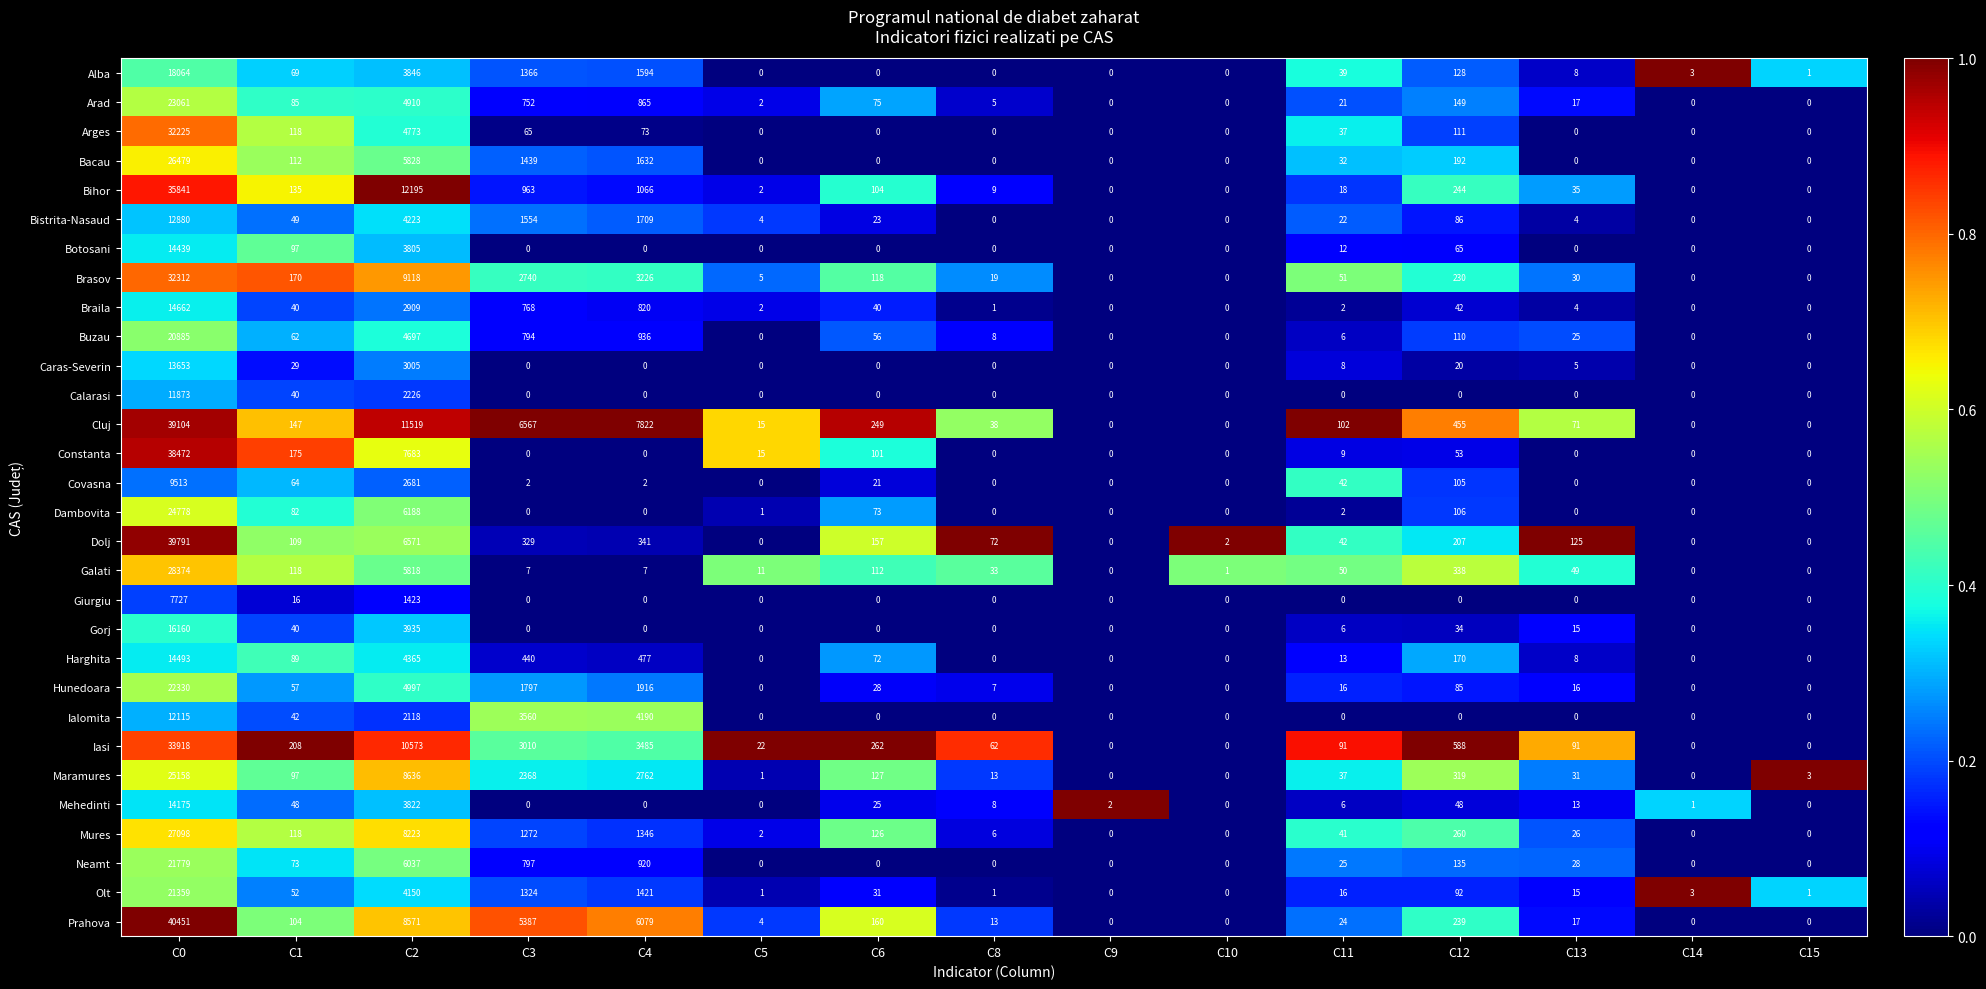

Which series has the largest total across all categories?

Cluj